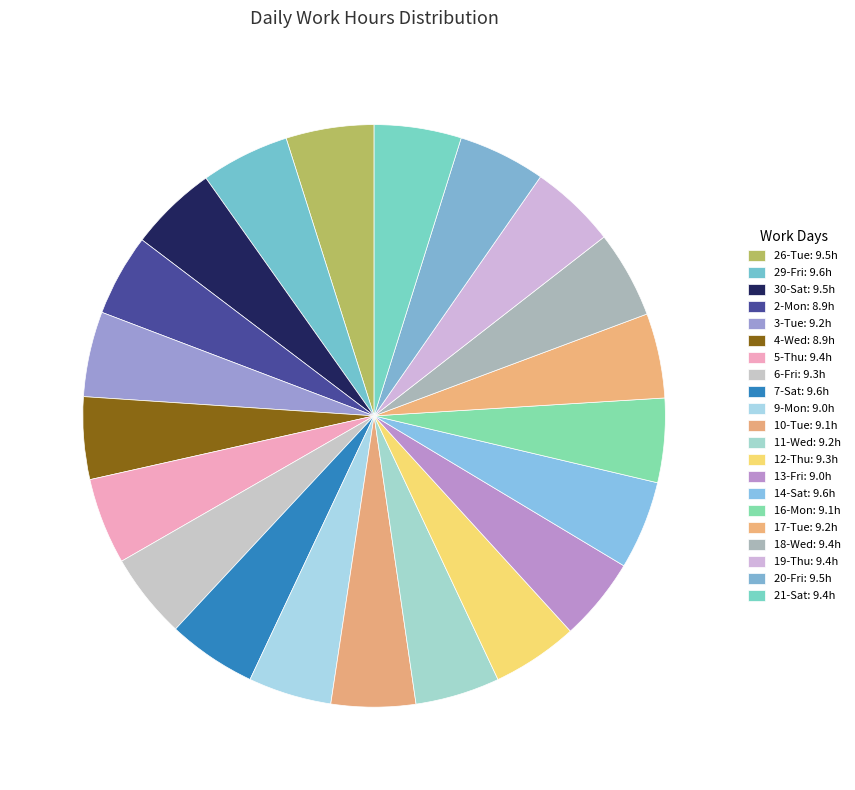

Does 9-Mon account for over 50% of the chart?

No